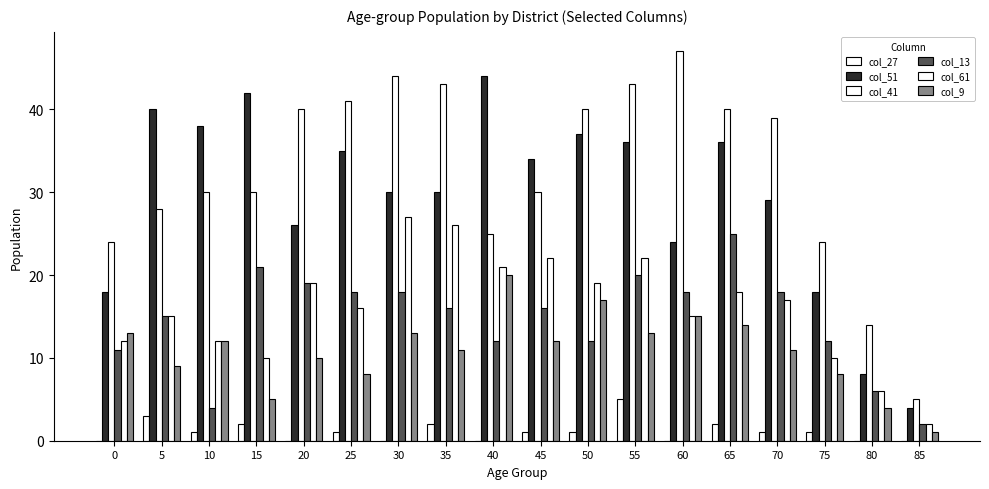

Which has a higher value, 30 or 80?

30